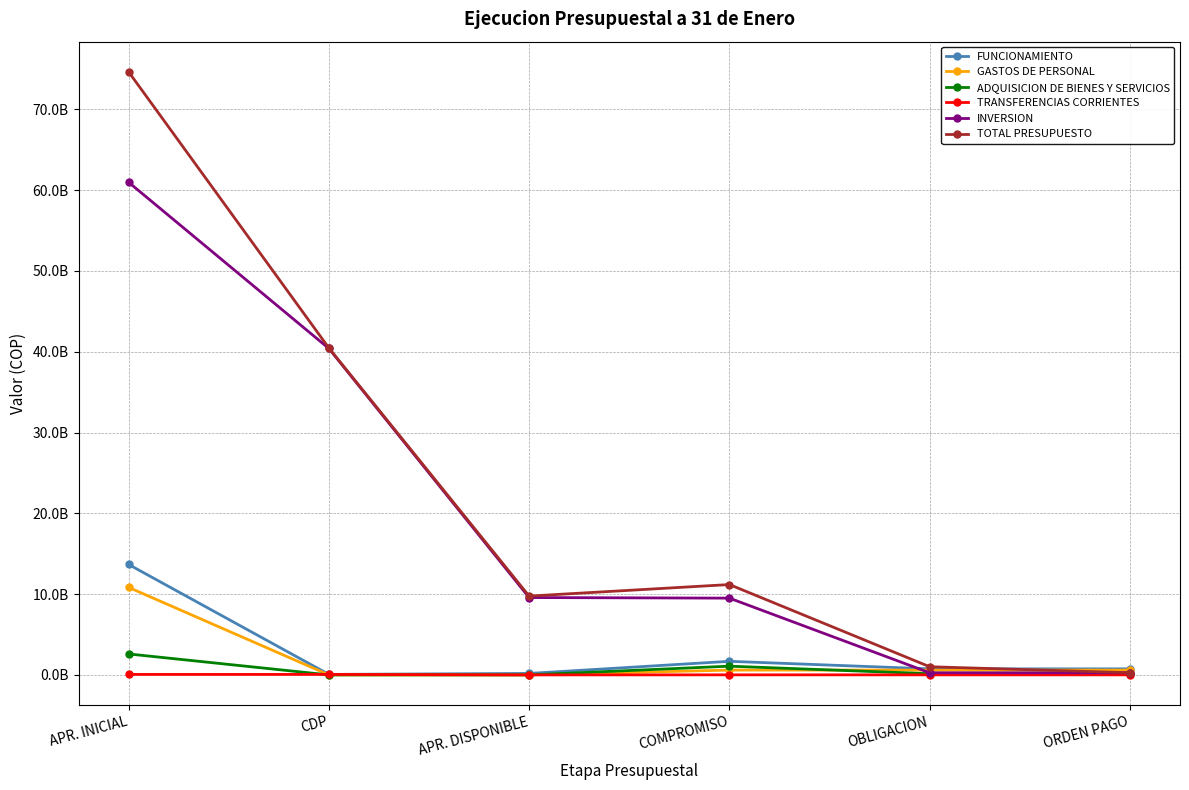

Does the chart have visible grid lines?

Yes